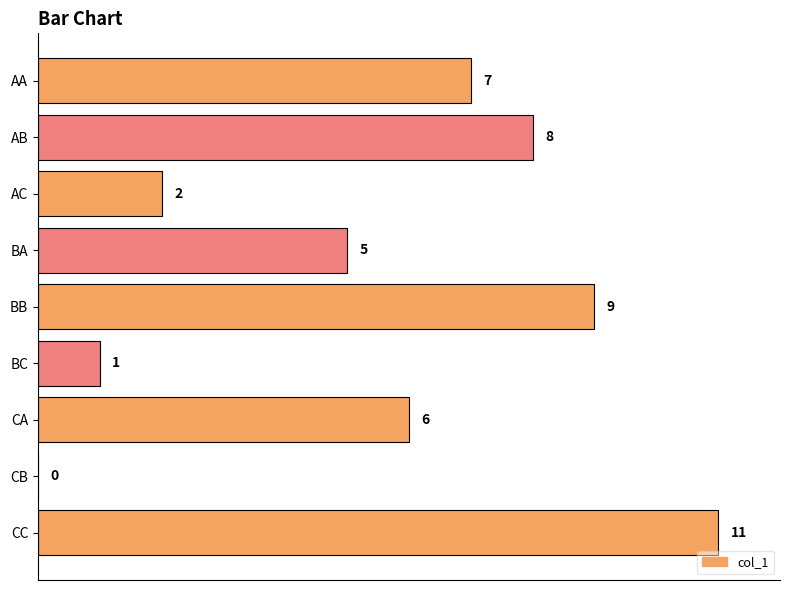

Between CC and BC, which is larger?

CC